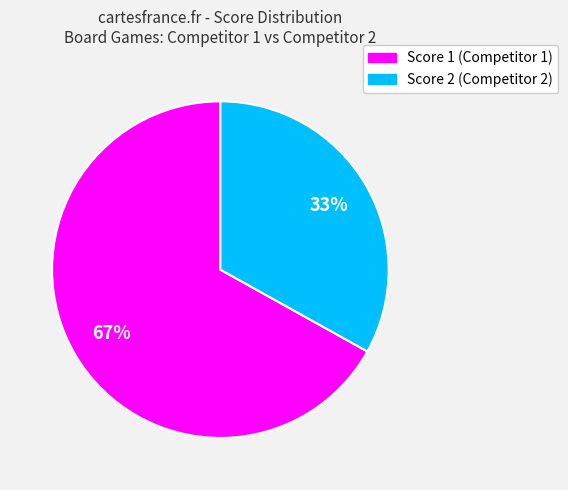

Which has a higher value, Score 1 (Competitor 1) or Score 2 (Competitor 2)?

Score 1 (Competitor 1)